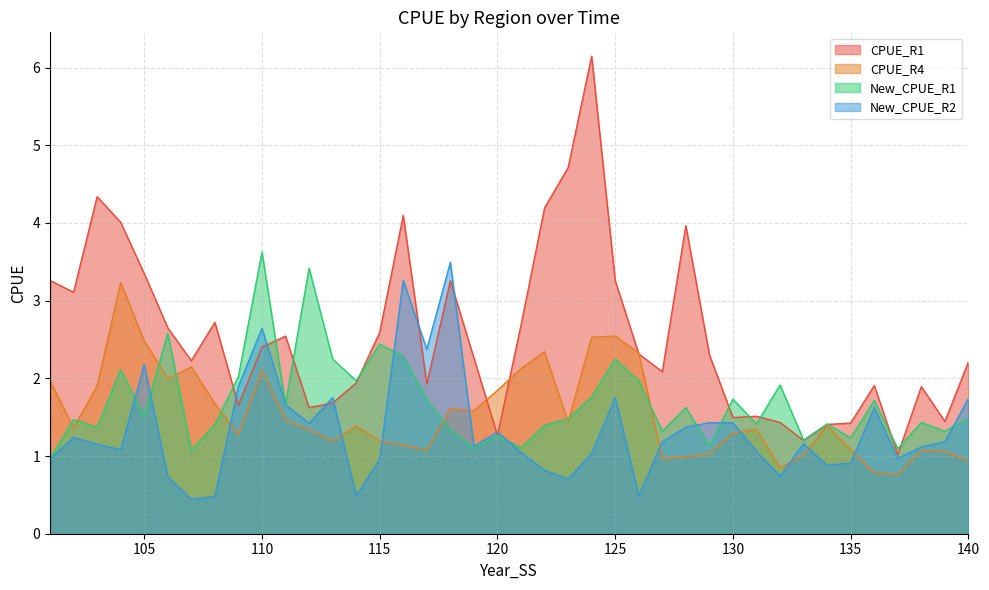

What is the sum of the New_CPUE_R2 values at 139 and 121?

2.2